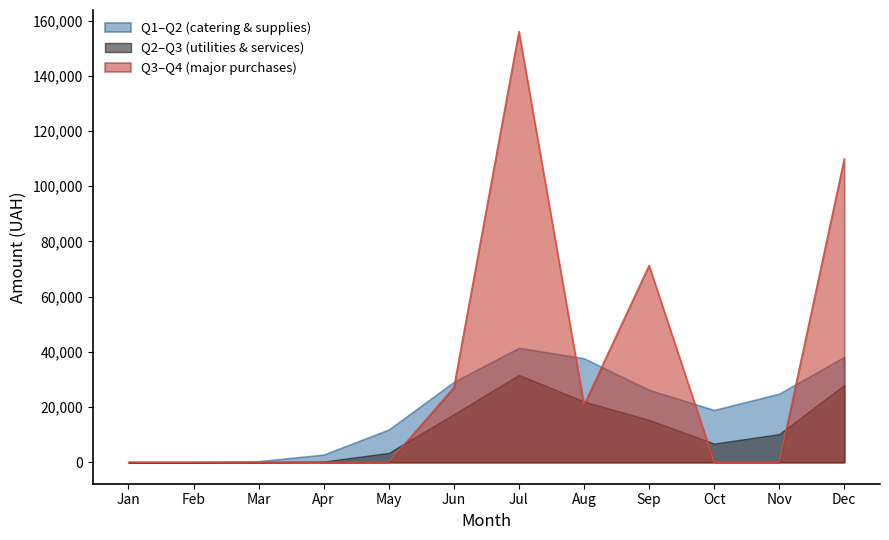

At which category is the sum across all series the highest?

Jul